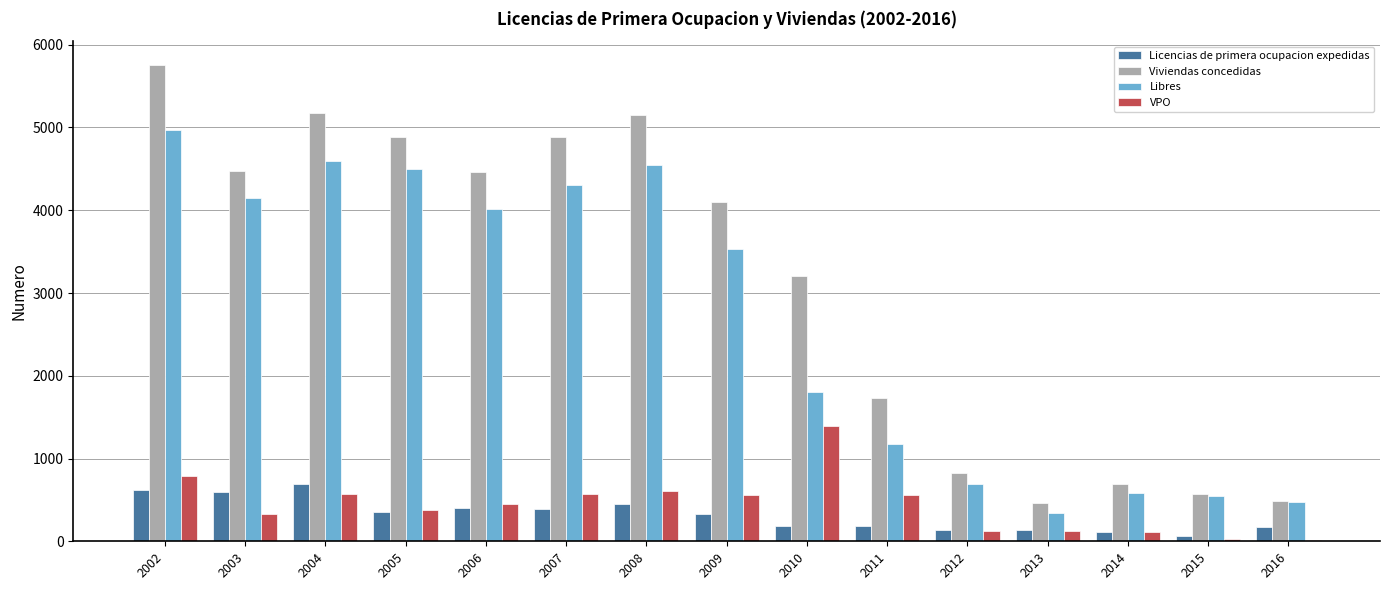

What is the sum of all VPO values?

6623